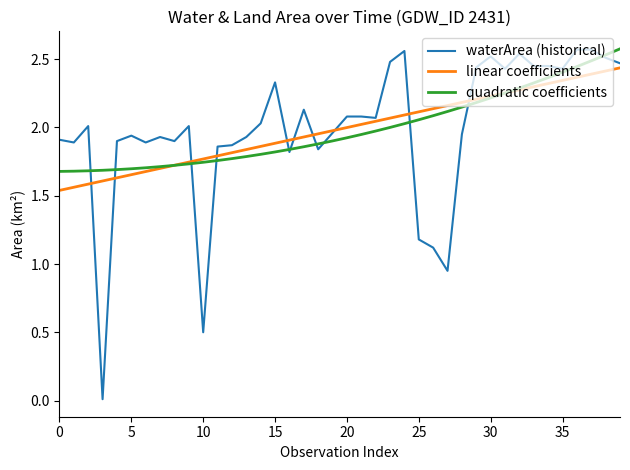

How many lines are shown in the chart?

3